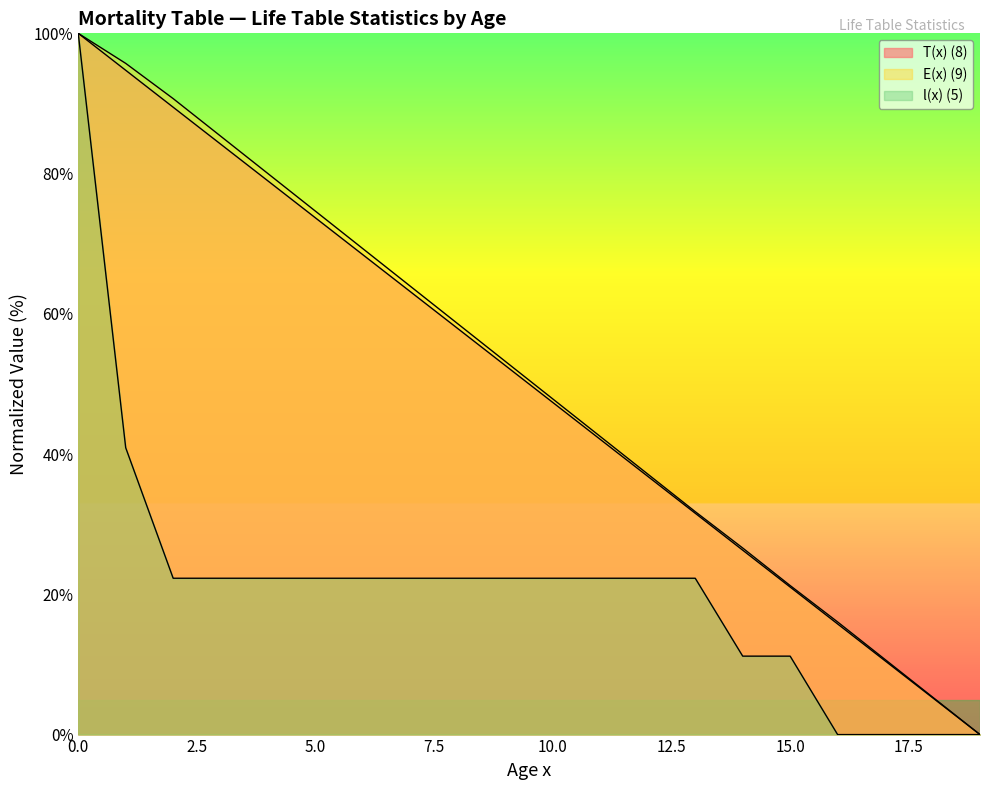

How many values in the E(x) (9) series exceed 53?

10